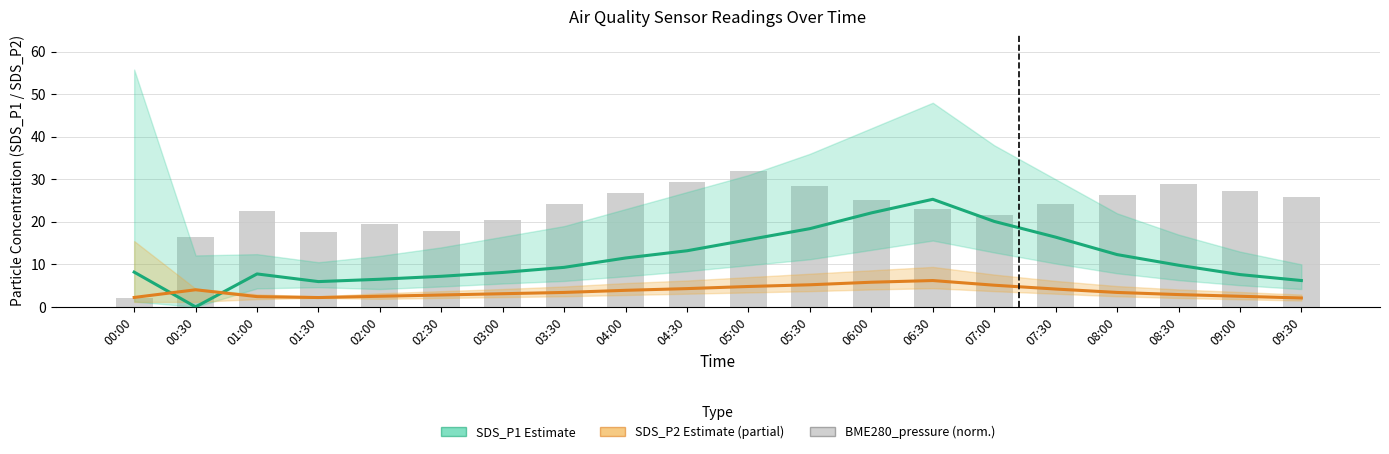

How many values in SDS_P1 Estimate are above zero?

19